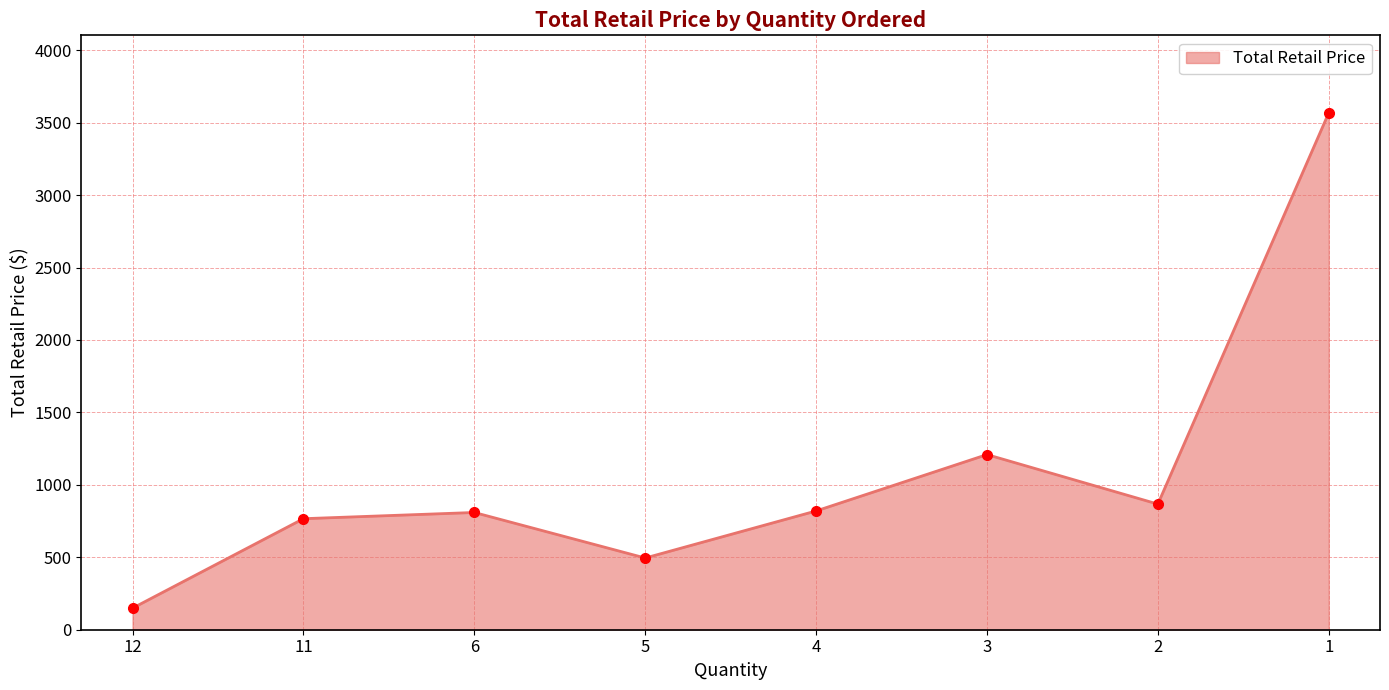

Which has a higher value, 11 or 4?

4